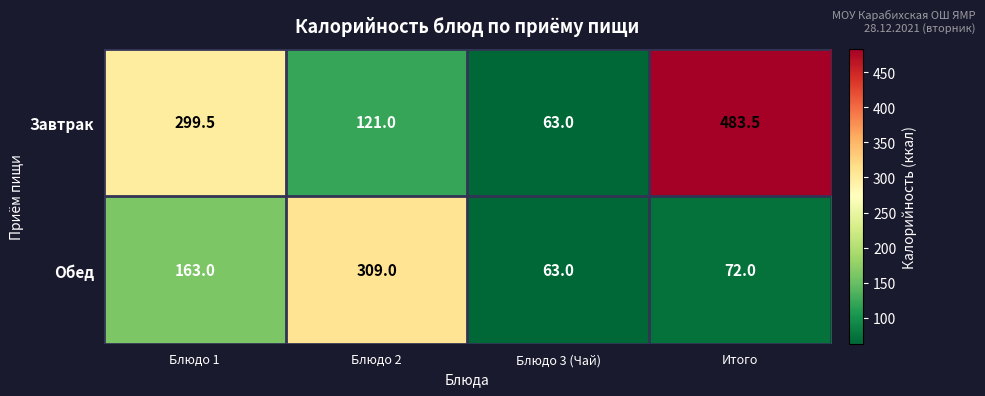

Which category has the lowest value in the Завтрак series?

Блюдо 3 (Чай)